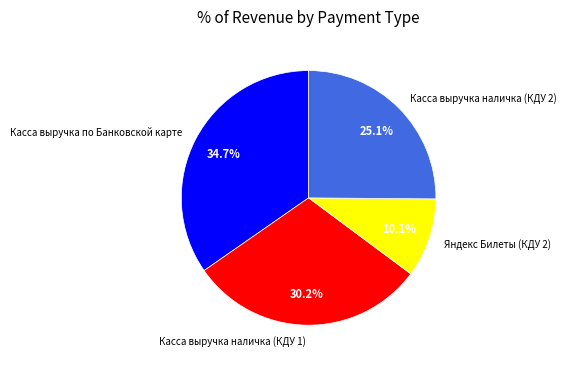

Which has a higher value, Касса выручка наличка (КДУ 2) or Яндекс Билеты (КДУ 2)?

Касса выручка наличка (КДУ 2)